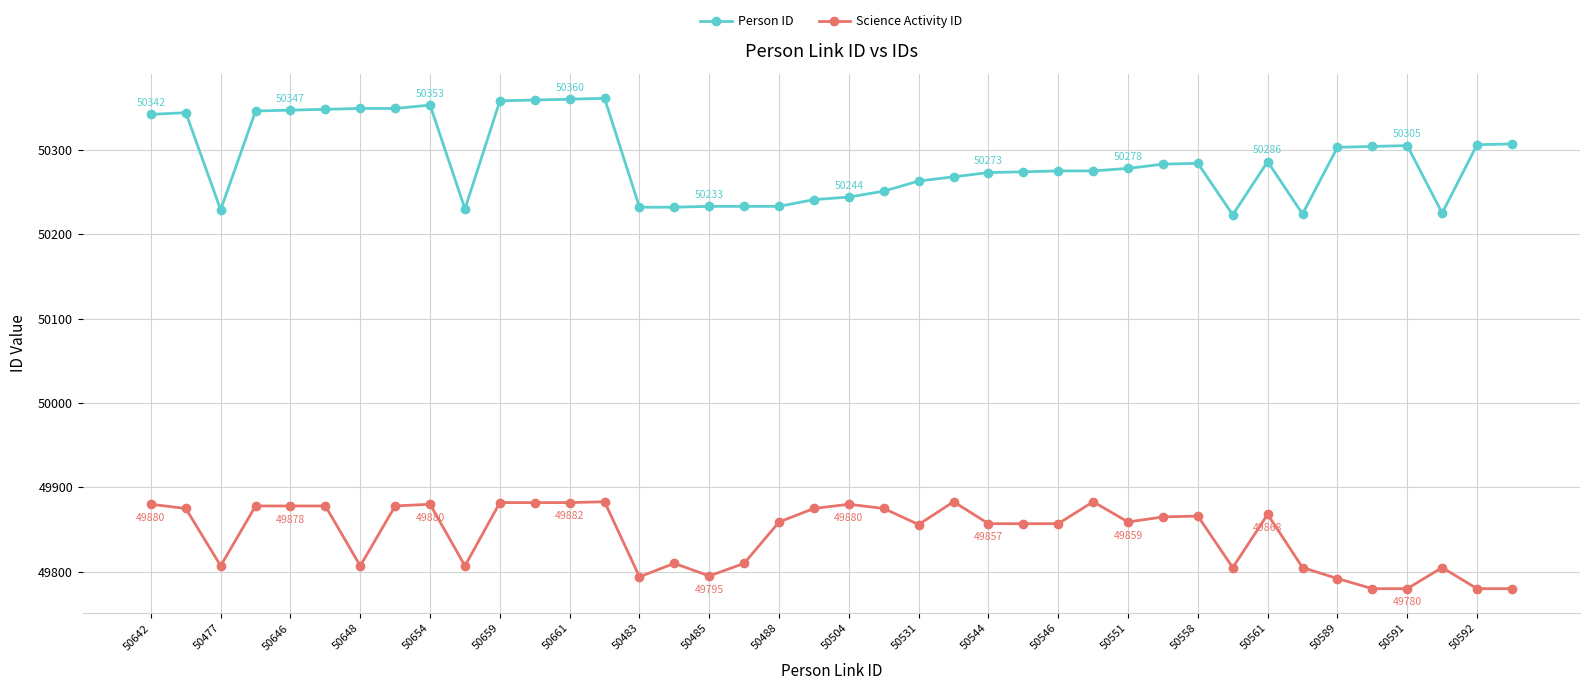

Which series has the widest spread of values?

Person ID